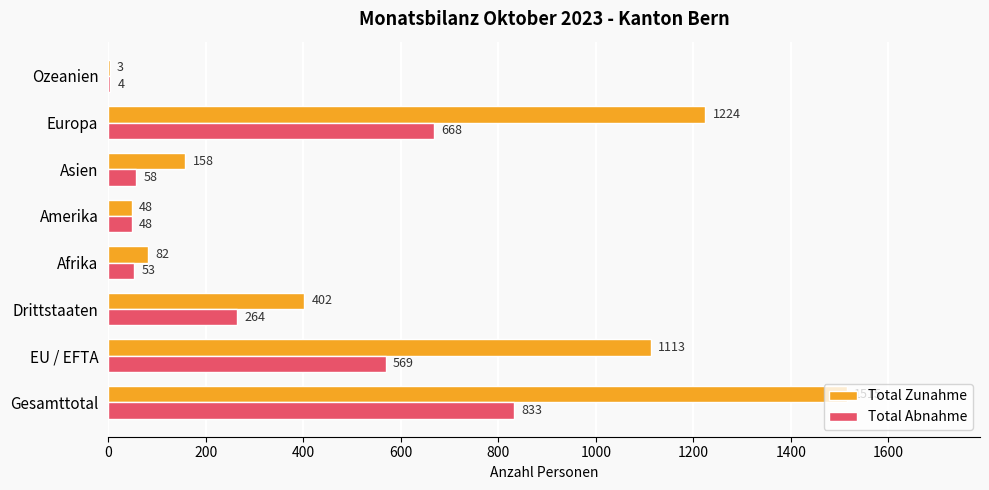

Between EU / EFTA and Drittstaaten, which series saw the biggest shift?

Total Zunahme